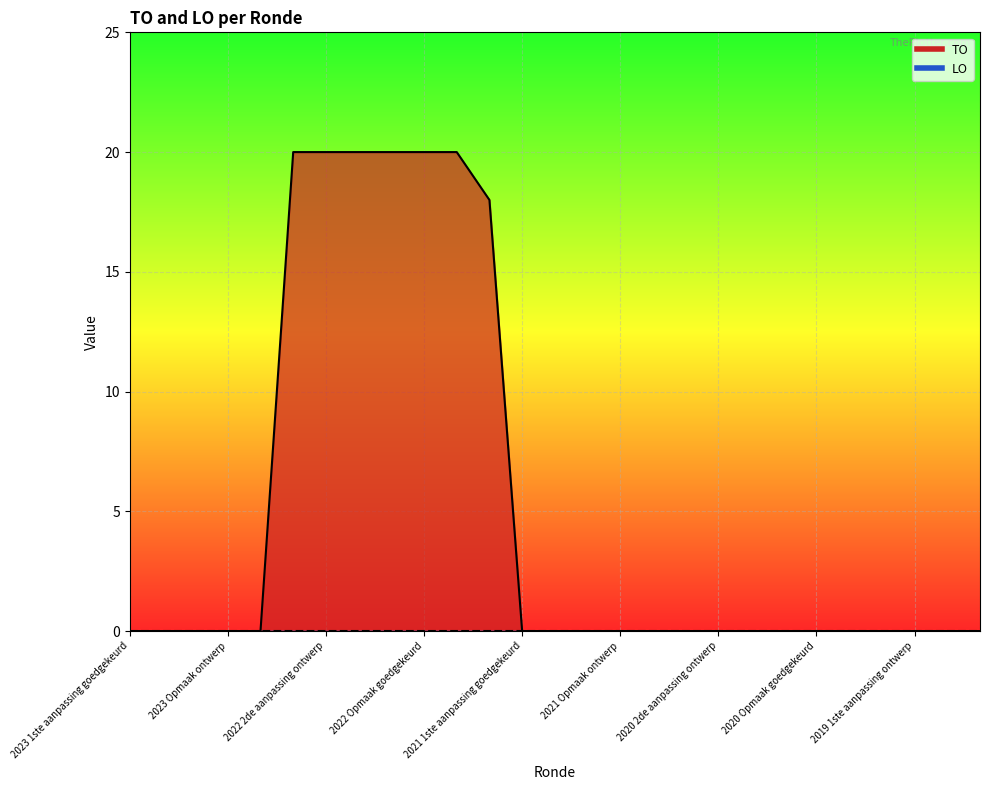

True or false: the data has more than 2 interior local peaks.

False